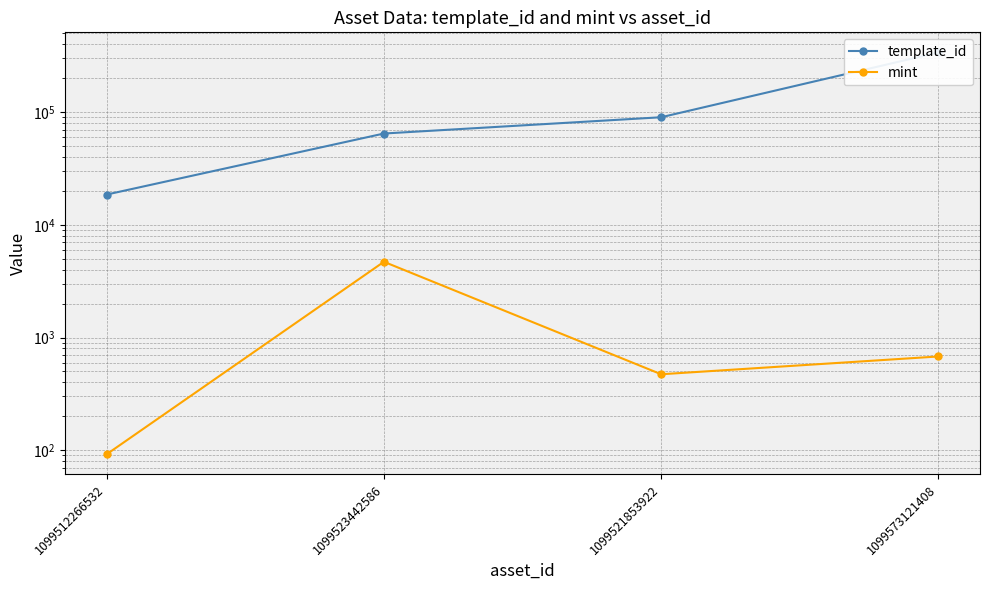

Where is template_id nearest to the value 178904?

1099521853922